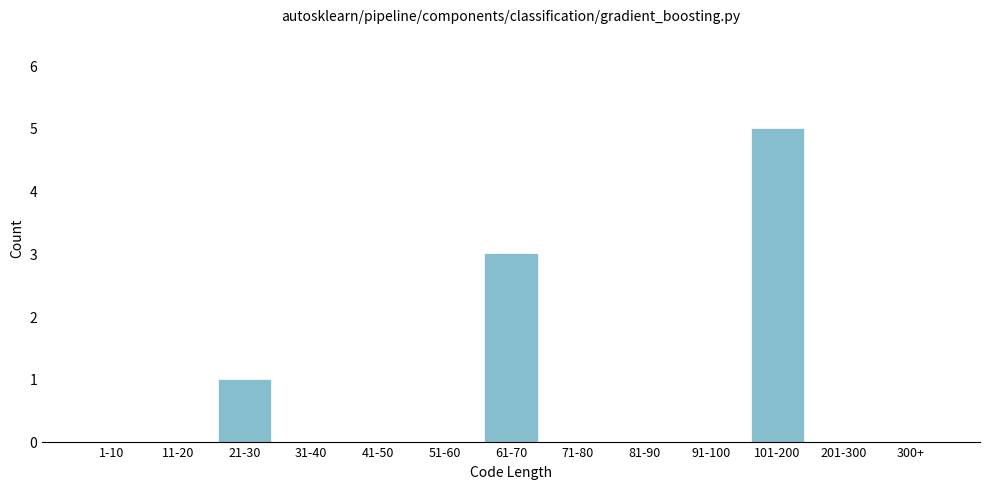

Reading left to right, extract all data points from this chart.

1-10=0	11-20=0	21-30=1	31-40=0	41-50=0	51-60=0	61-70=3	71-80=0	81-90=0	91-100=0	101-200=5	201-300=0	300+=0